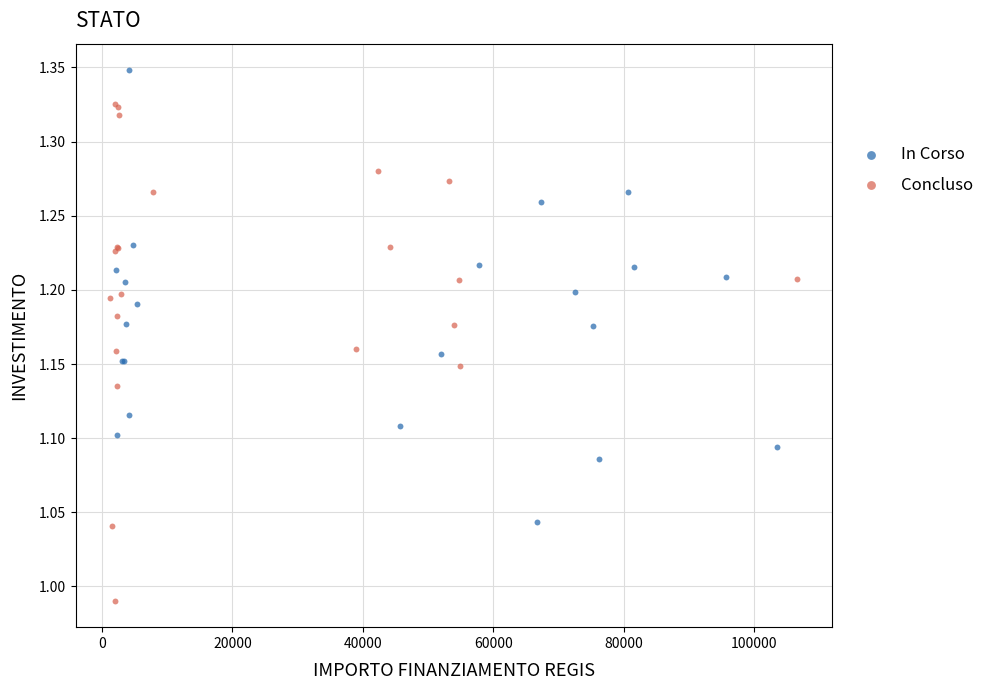

Which series reaches the minimum Y coordinate?

Concluso